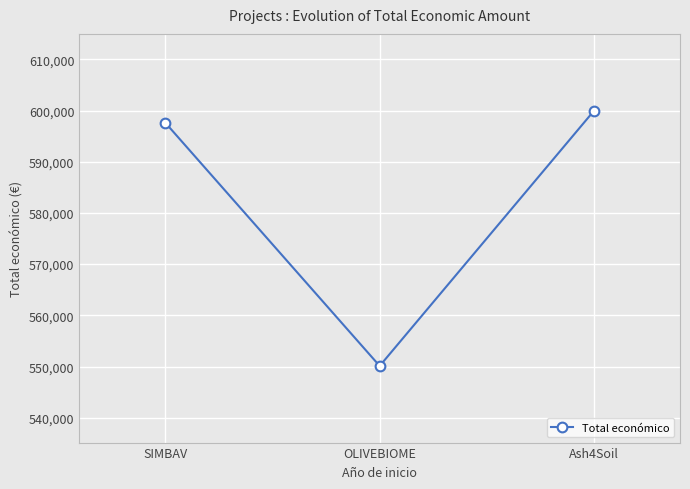

What is the ratio of the value at SIMBAV to the value at OLIVEBIOME?

1.1